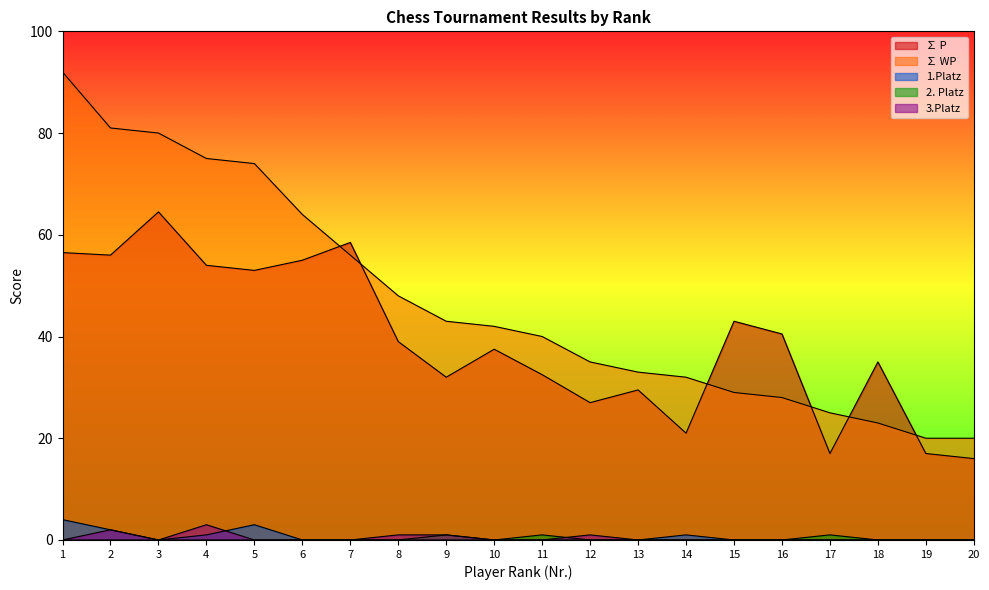

Which series changed the most between 3 and 6?

∑ WP